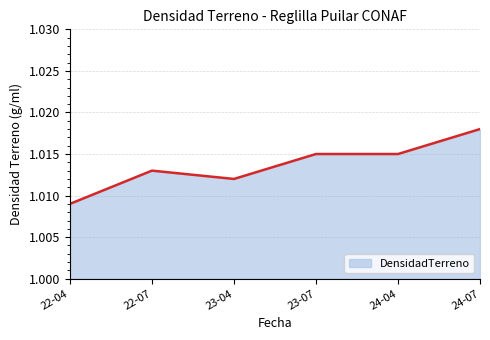

Which has a higher value, 23-04 or 22-07?

22-07